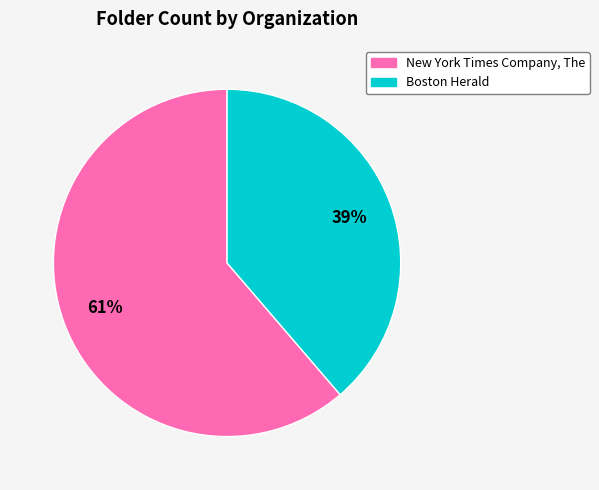

Is there a majority slice in this chart?

Yes